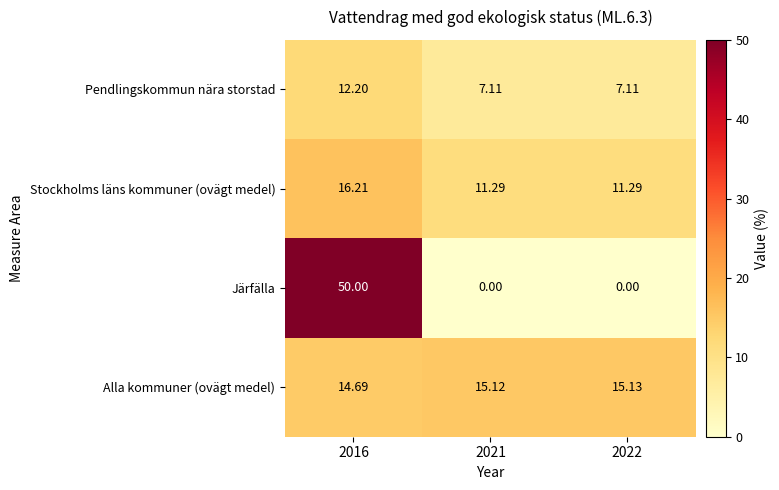

Is the value of Alla kommuner (ovägt medel) at 2022 greater than the value of Pendlingskommun nära storstad at 2021?

Yes